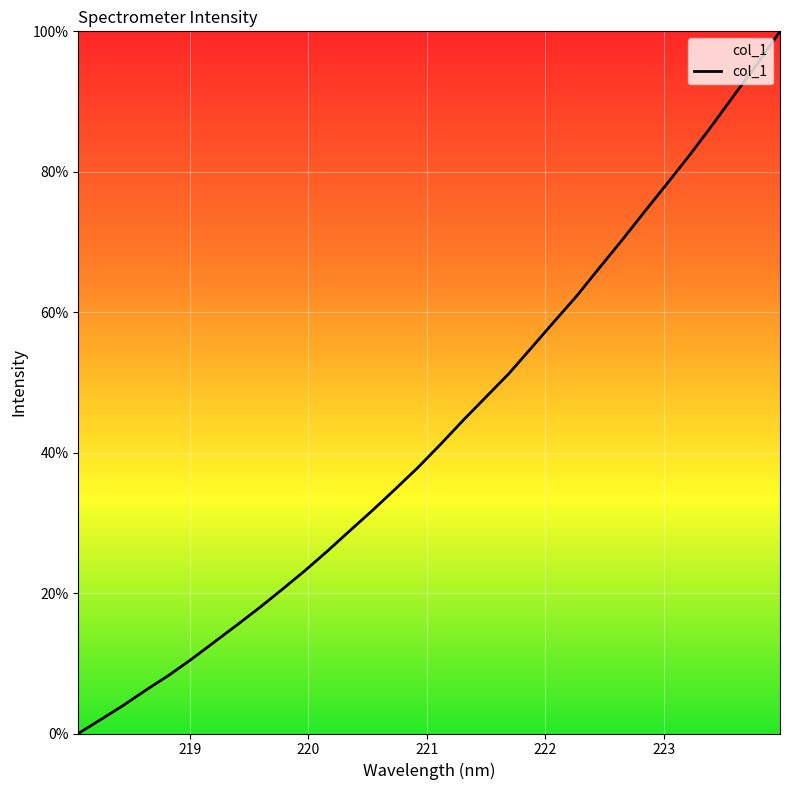

What is the greatest value displayed?

100.0